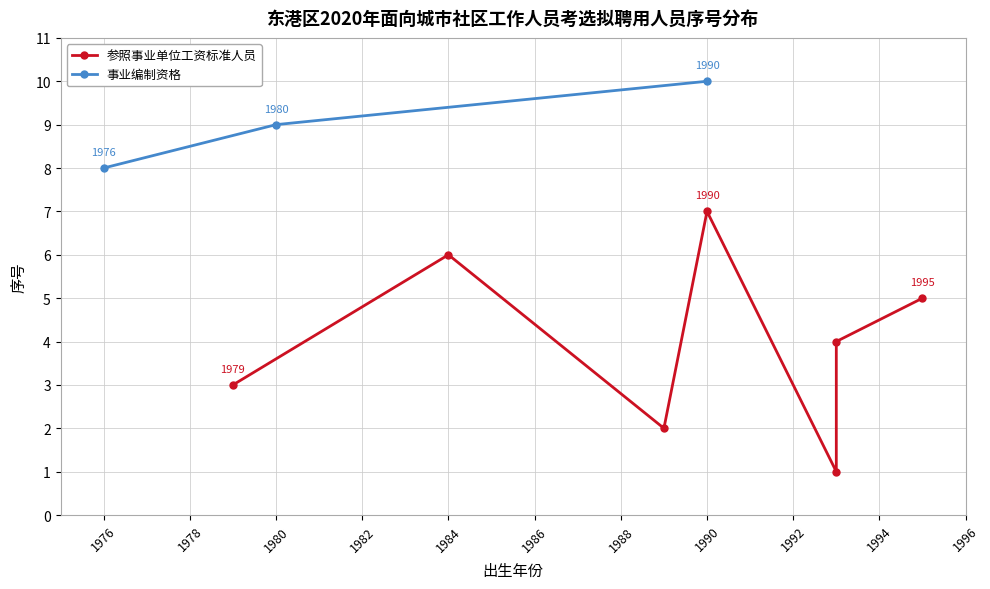

What is the lowest value of the 事业编制资格 series?

8